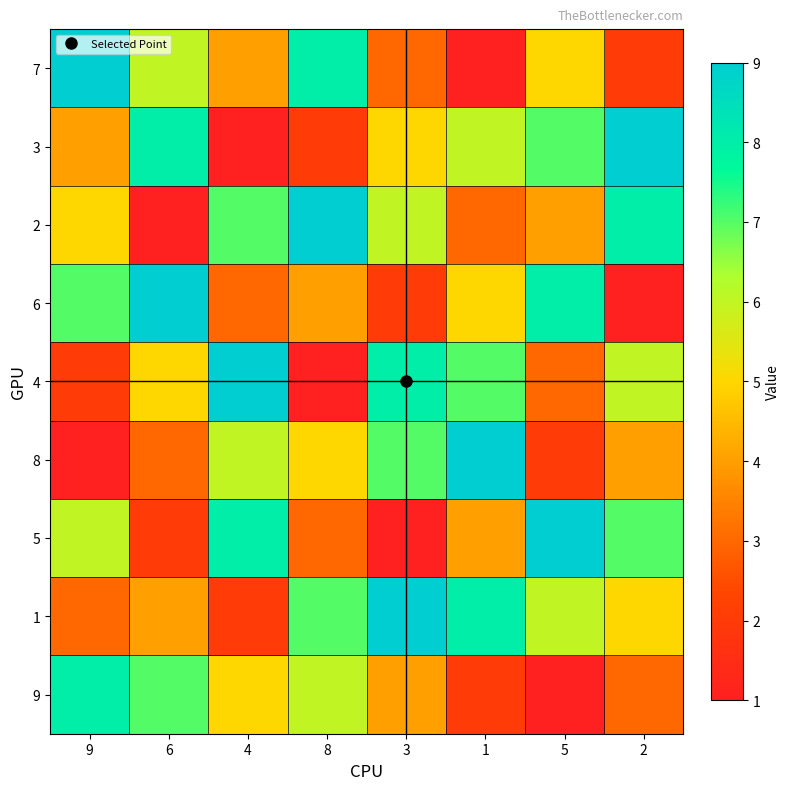

How many categories are shown in the chart?

8